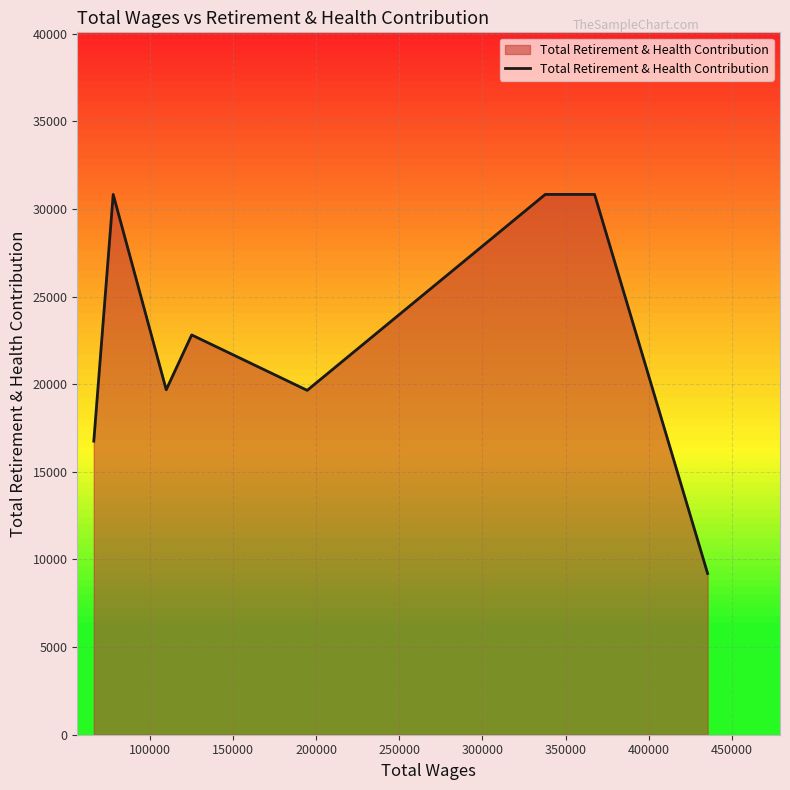

What is the minimum value shown in the chart?

9200